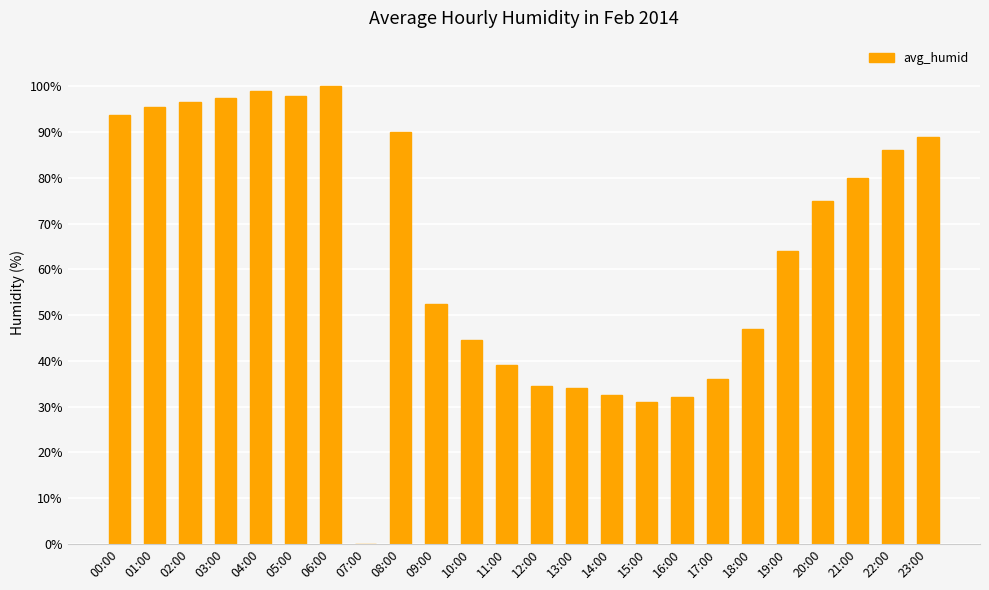

The value at 11:00 is 63.9. True or false?

False